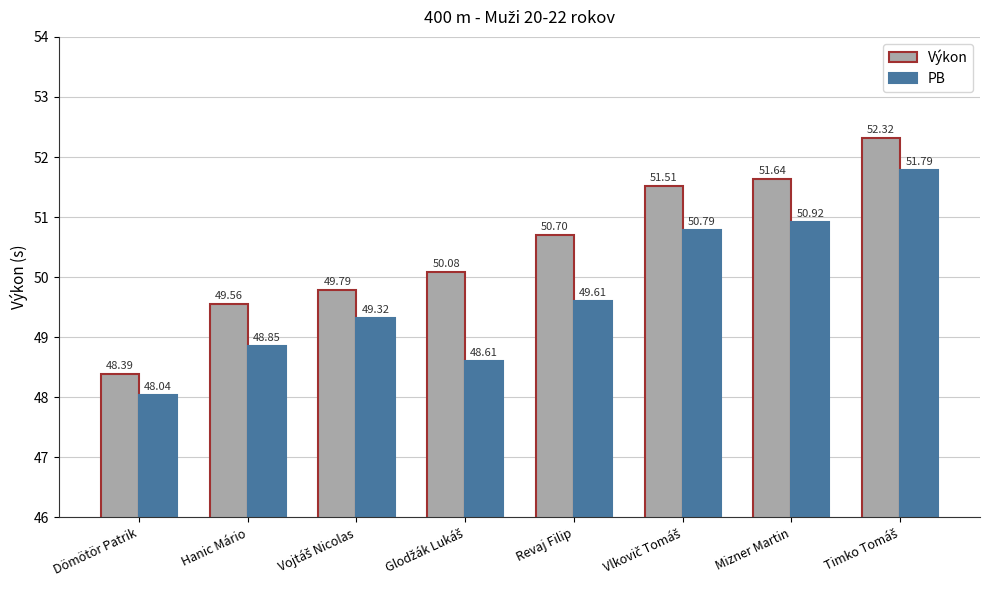

What is the sum of all PB values?

397.9